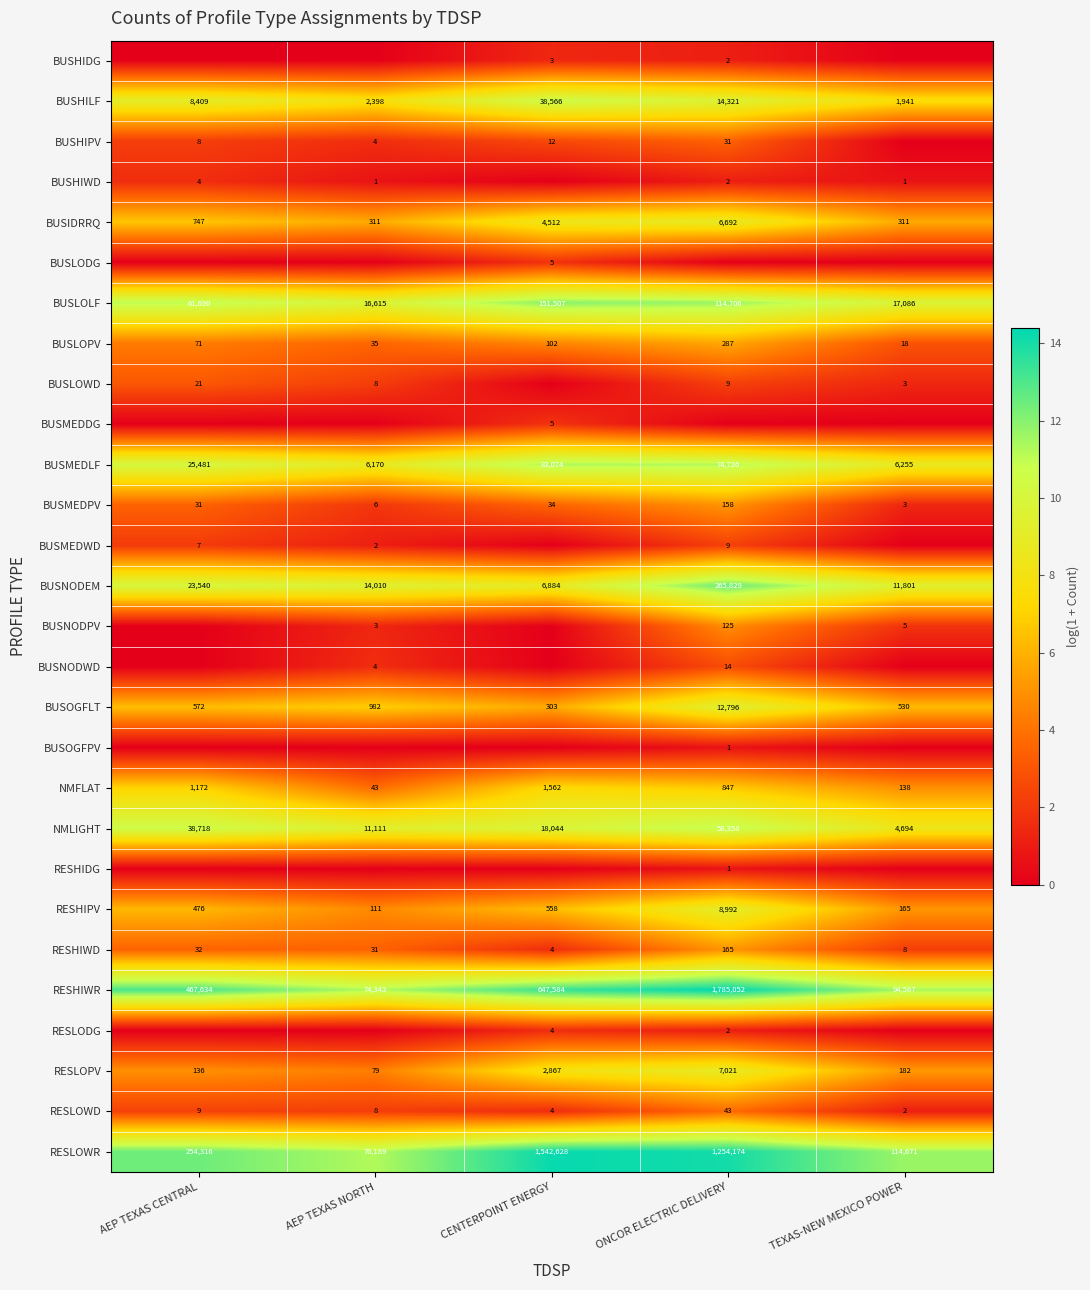

Where is RESHIWD nearest to the value 84?

AEP TEXAS CENTRAL